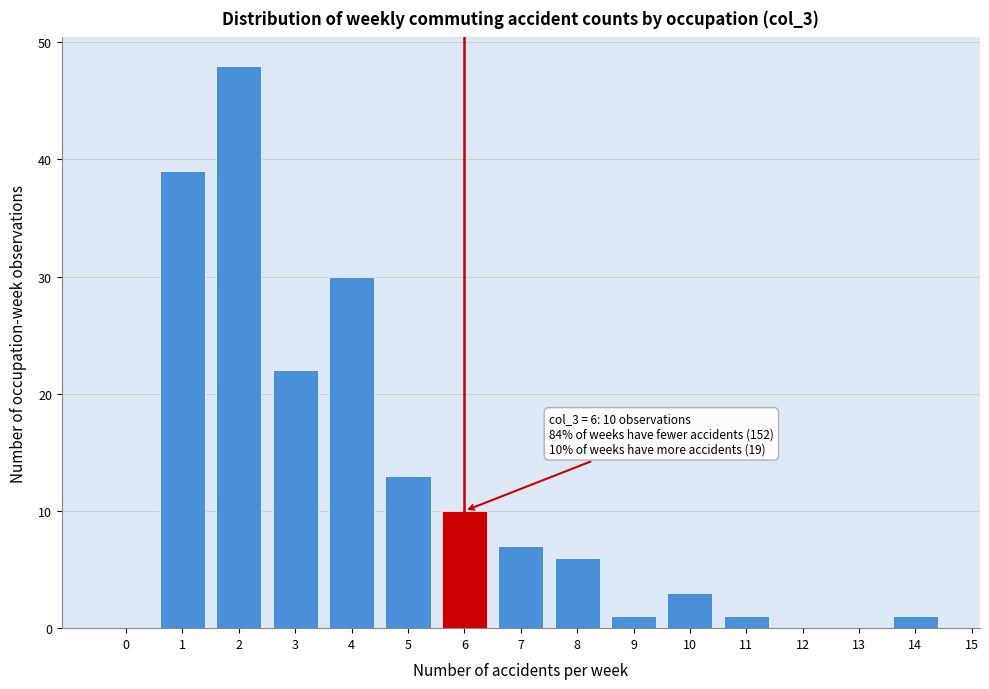

Which range on the x-axis has the tallest bar?

1.5 to 2.5